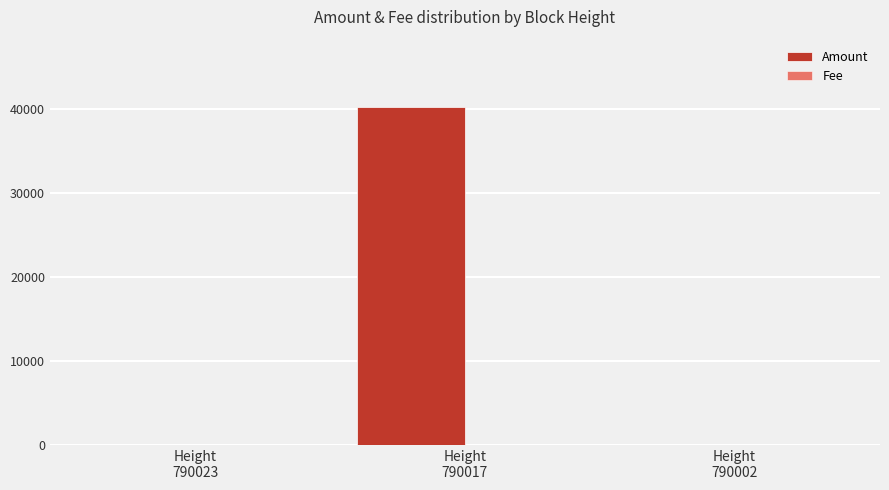

What is the total value across all series at Height
790002?

0.1